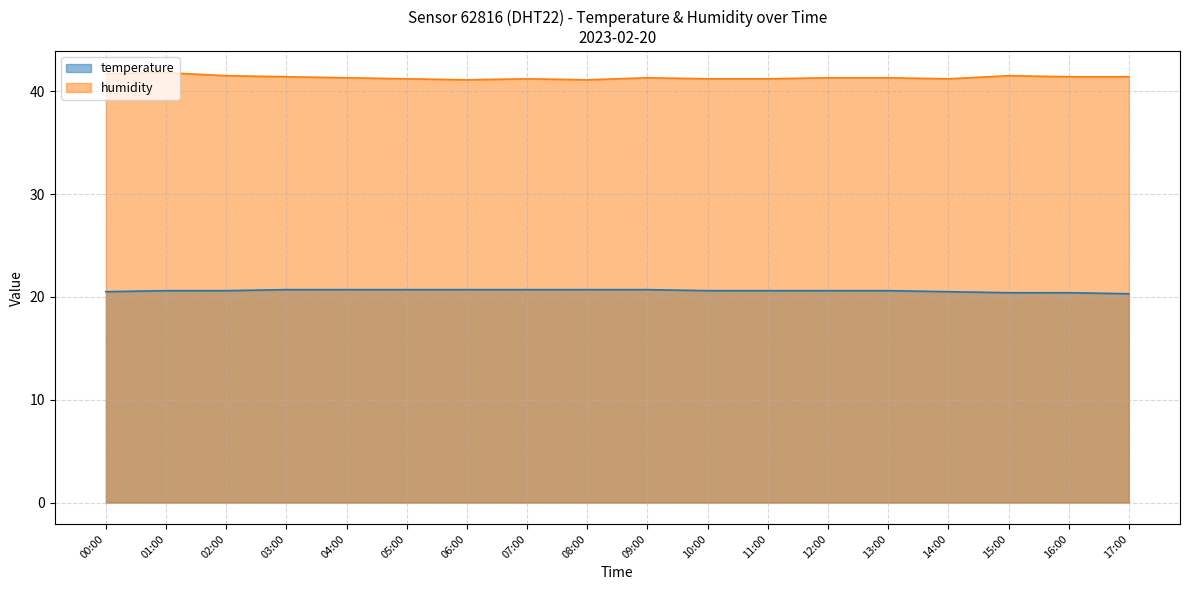

Does the chart display data point markers on the line(s)?

No